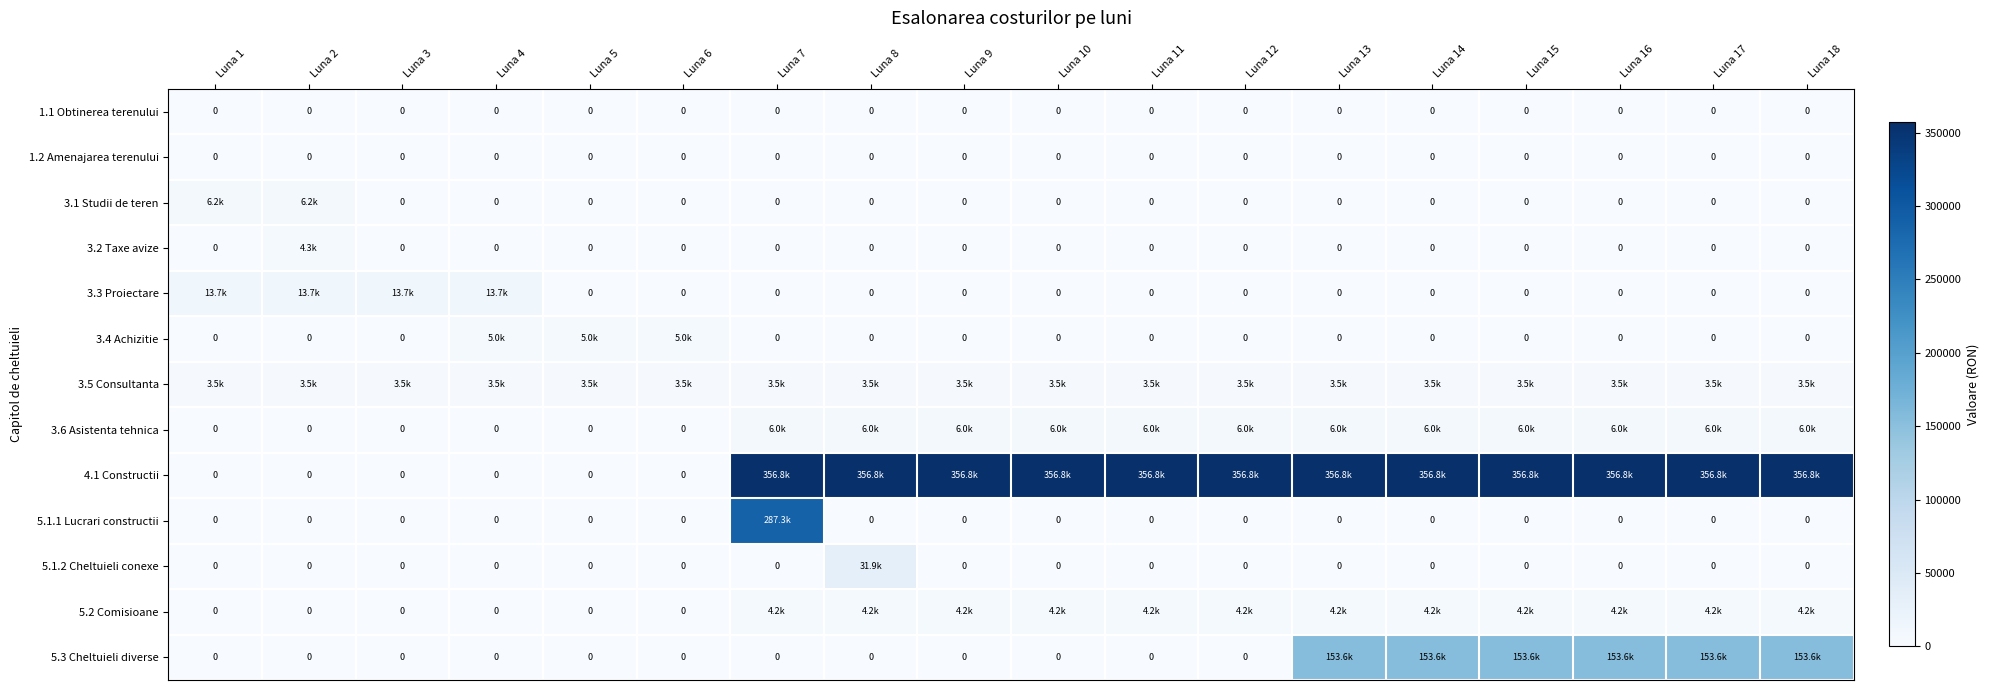

Which has a higher value, Luna 16 or Luna 3?

Luna 16